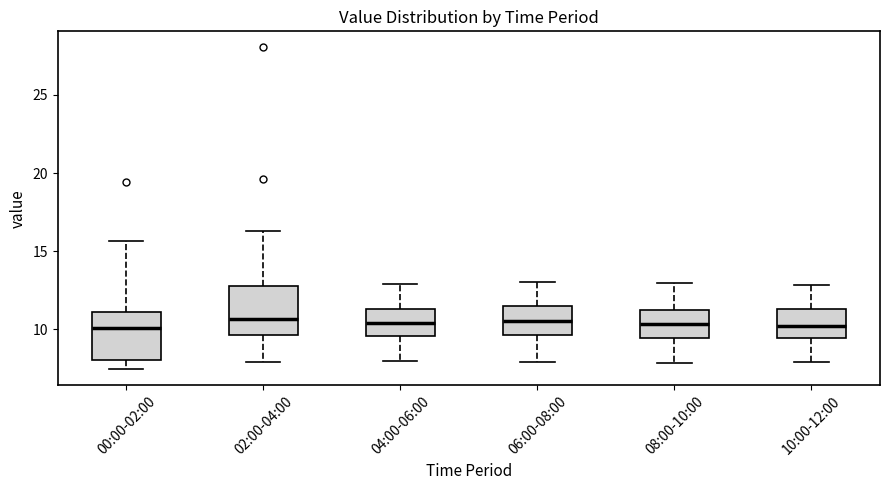

Where is the lower edge of the box for 10:00-12:00 on the y-axis? The values are not printed on the chart, so give them approximately, as read against the axis.

9.5